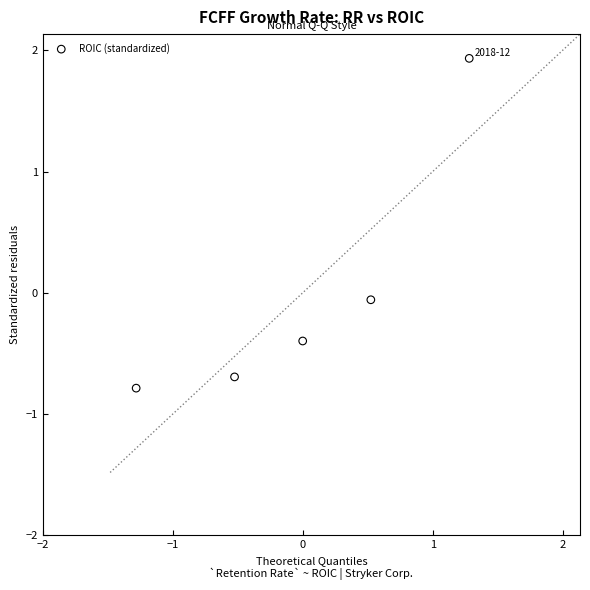

What is the range of X values (max minus min)?

2.6